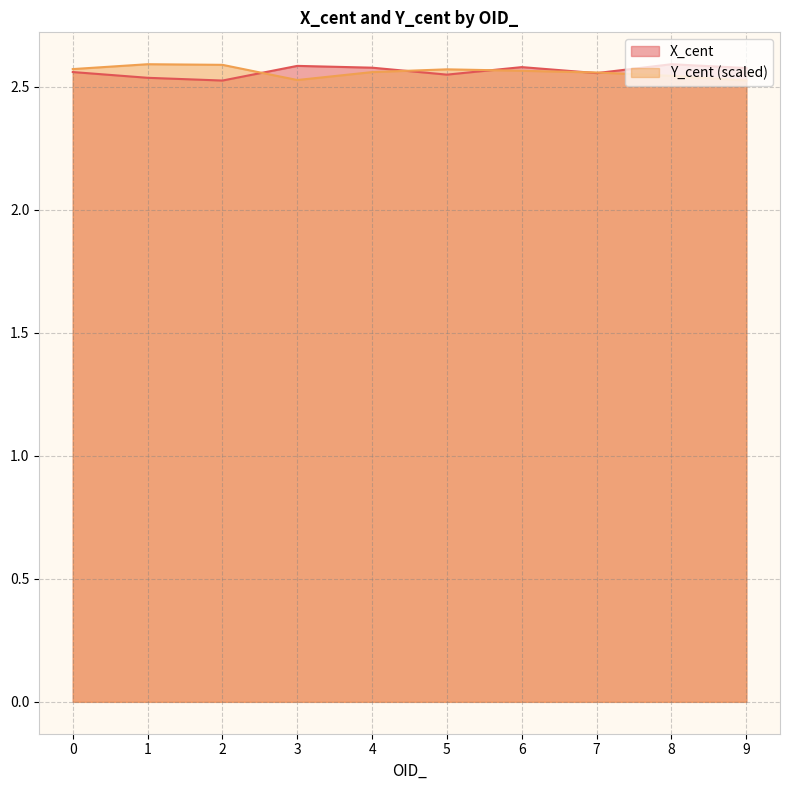

What is the value of the X_cent point at the 3rd from the left?

2.5